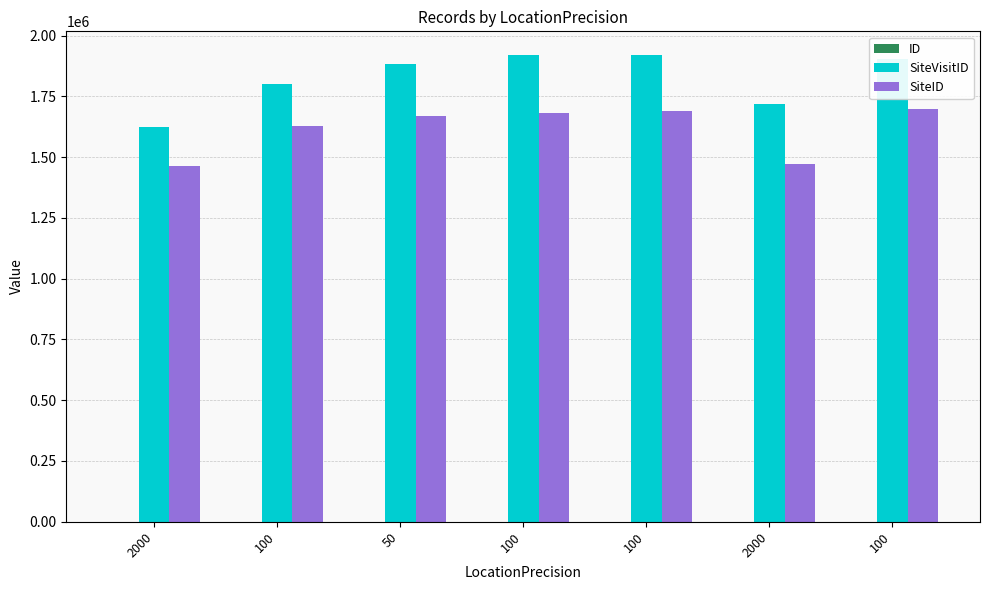

How many series are shown in this chart?

3